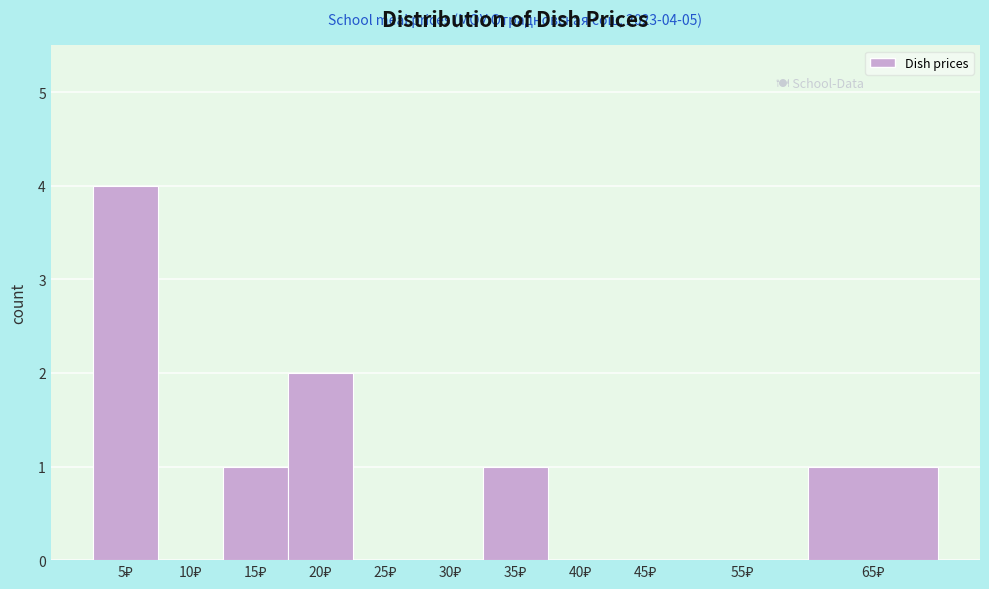

What is the greatest value displayed?

4